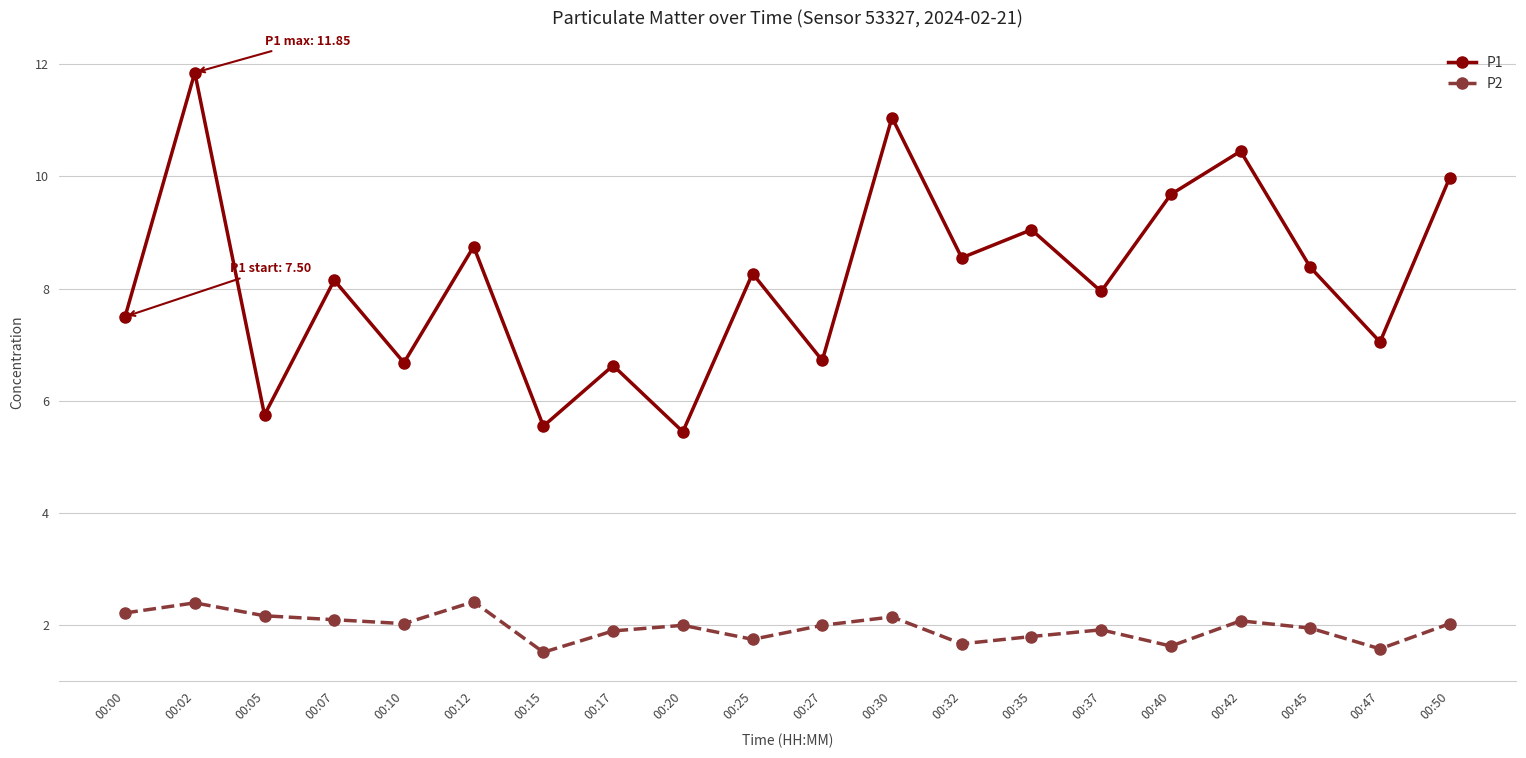

What is the sum of all P2 values?

39.3